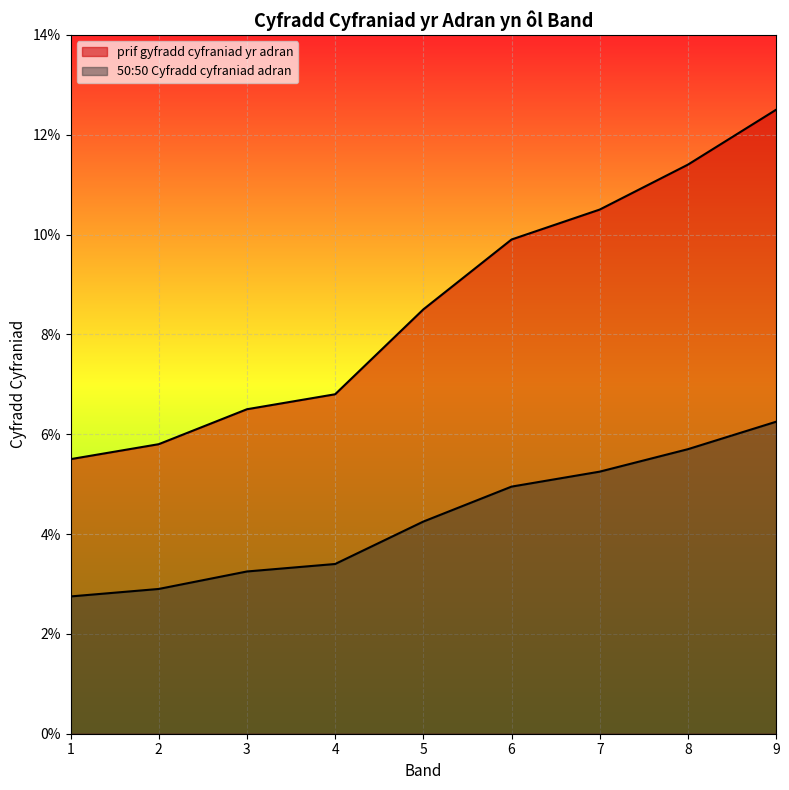

At which category is the sum across all series the highest?

9